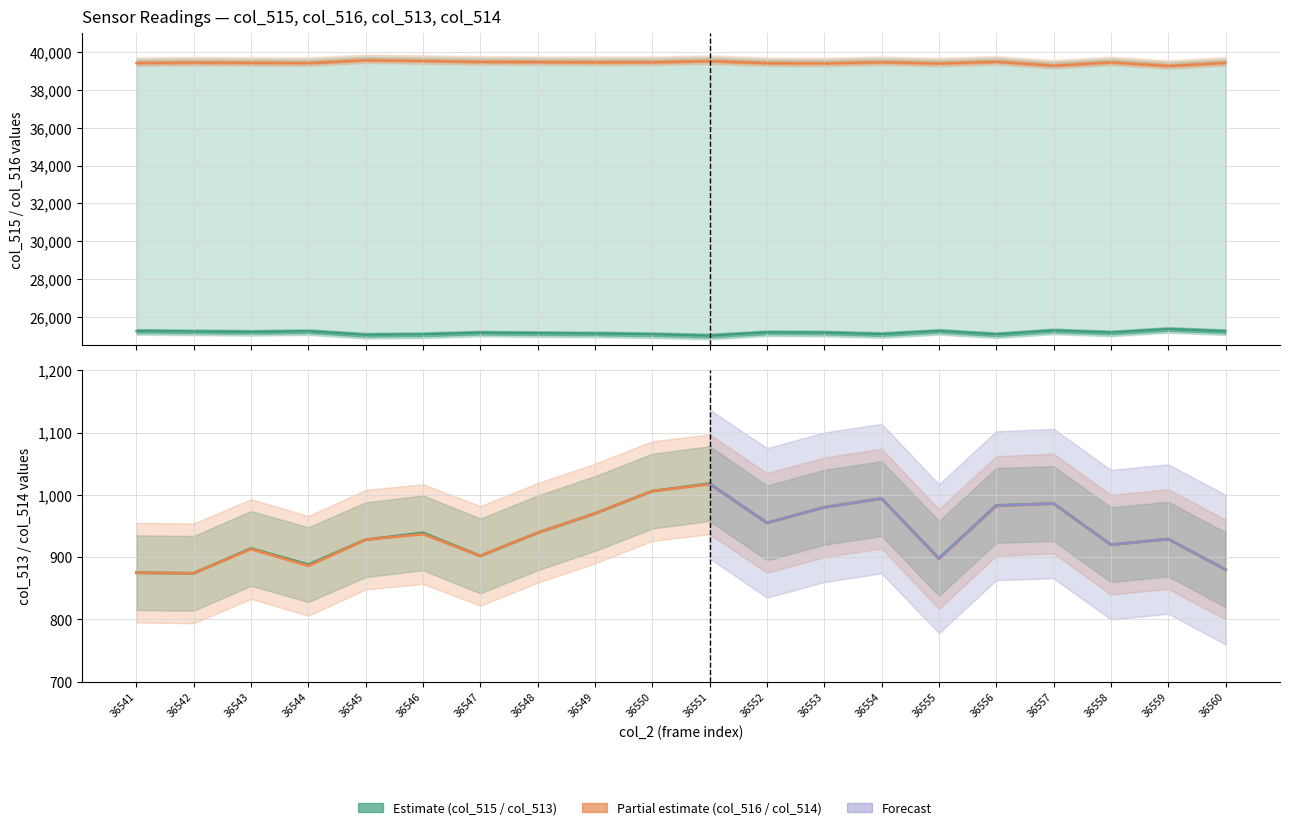

What is the minimum value for col_516?

39271